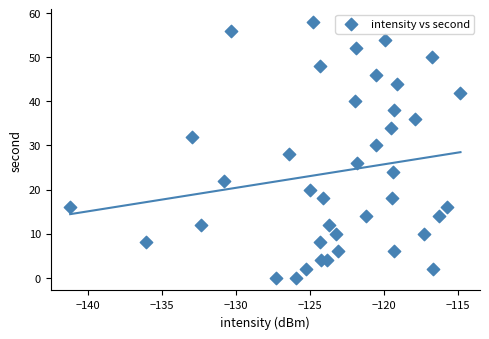

What is the range of Y values (max minus min)?

58